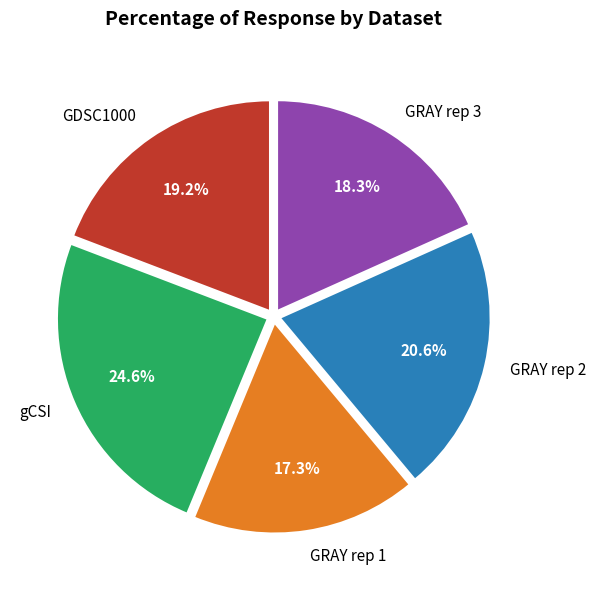

What percentage do GDSC1000 and GRAY rep 1 together represent?

36.5%